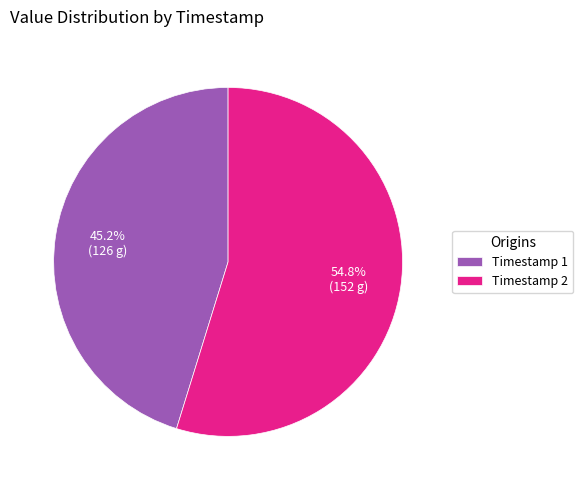

Is Timestamp 2 the majority of the pie?

Yes